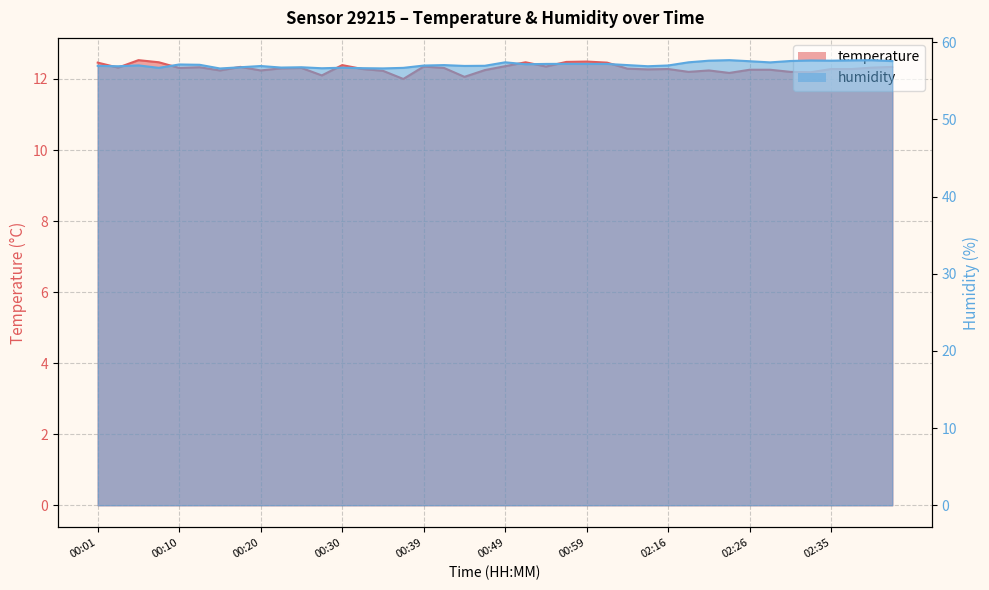

At how many categories does at least one series exceed 27?

40